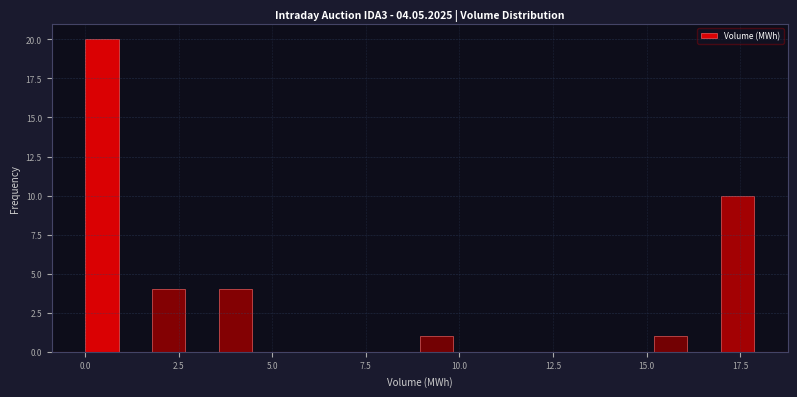

Around what value on the x-axis is the tallest bar? Give the approximate position of its centre, as read against the axis.

0.5